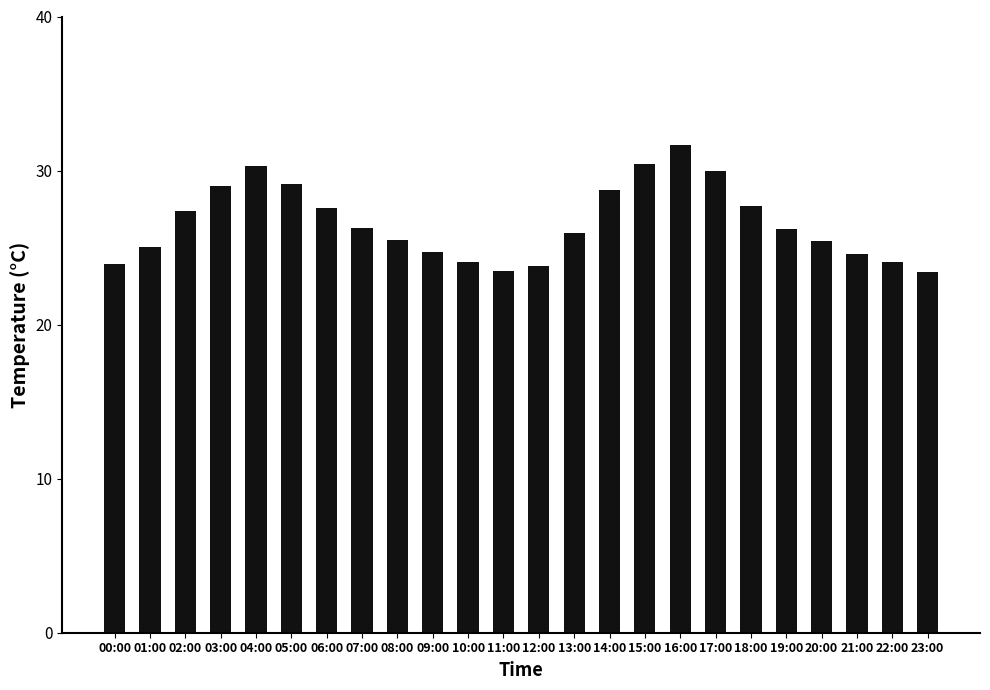

Are the bars grouped side by side (vs. stacked)?

No